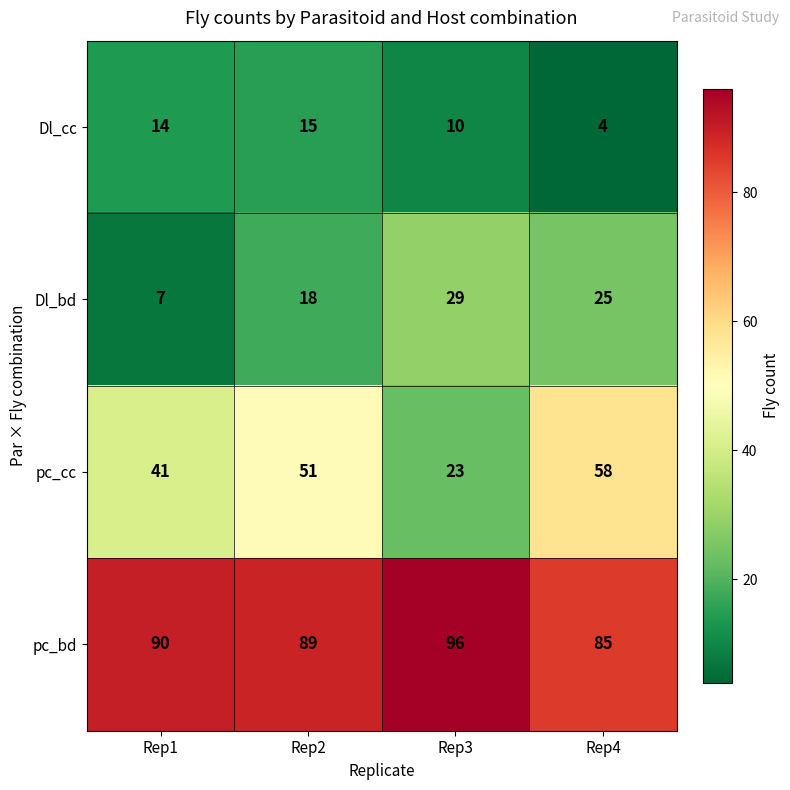

At how many categories does at least one series exceed 38?

4